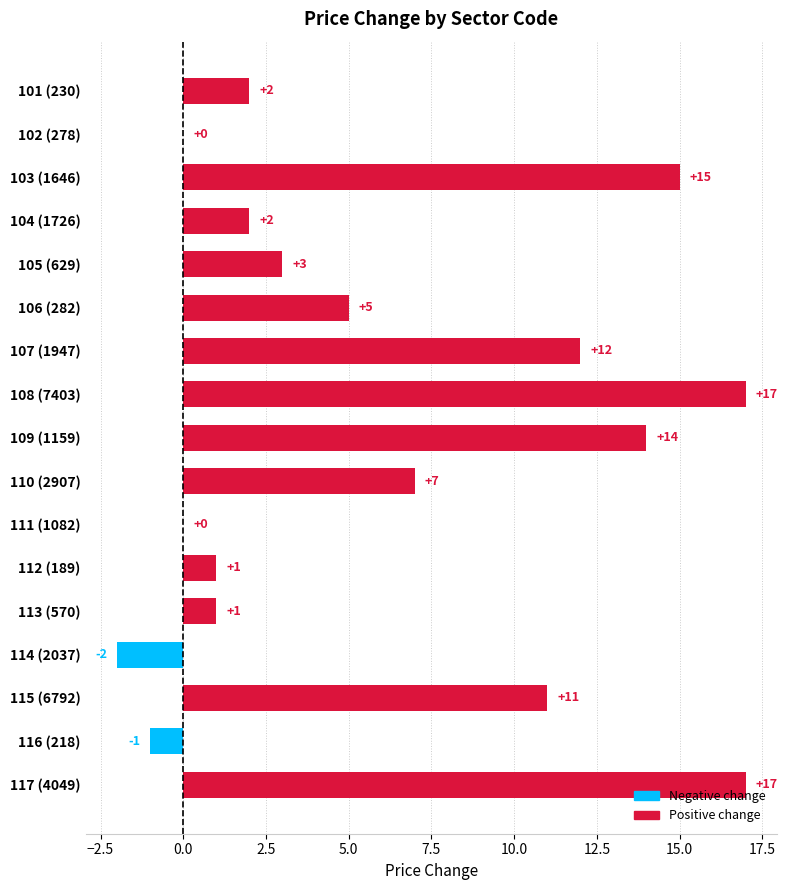

Count the number of data series in this chart.

1